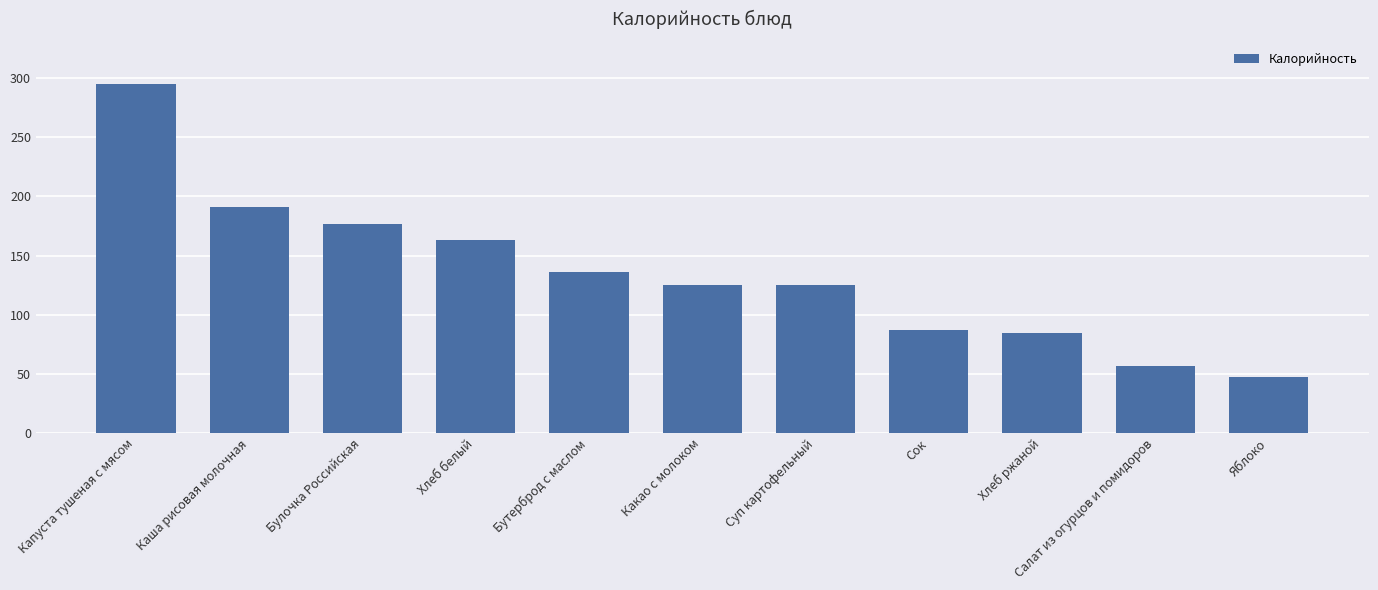

What is the sum of all values?

1488.0